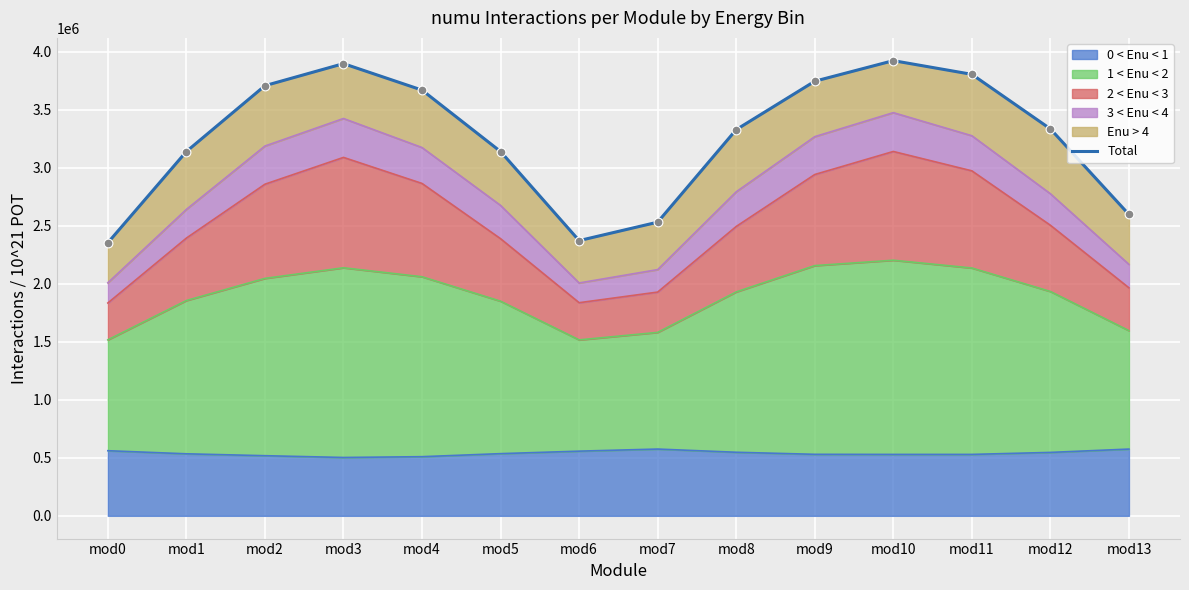

What is the ratio of the value at mod7 to the value at mod2?

0.7